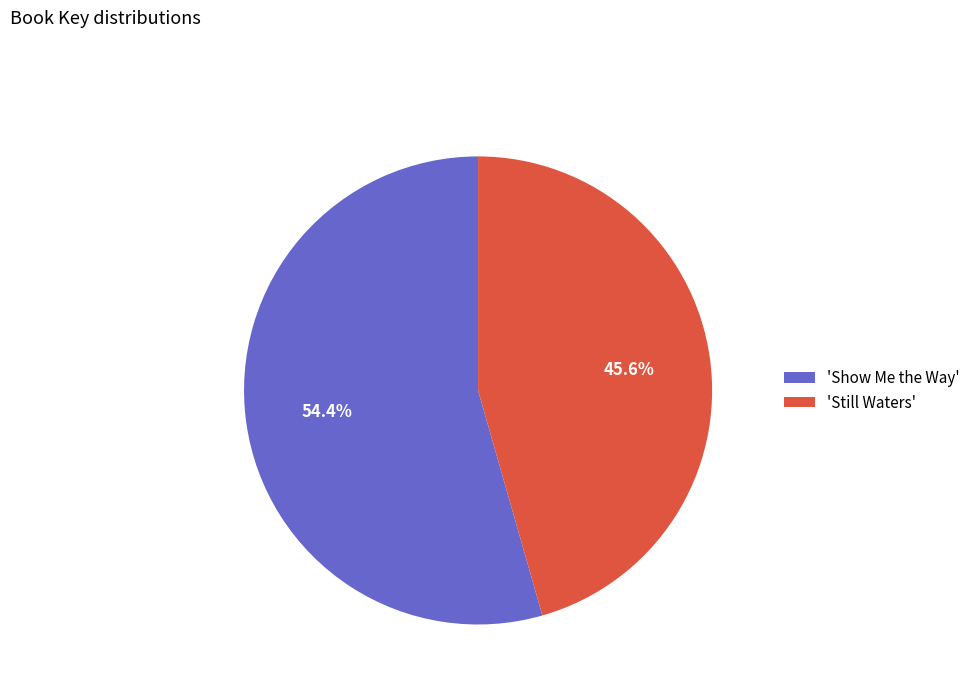

How many slices are in this pie chart?

2